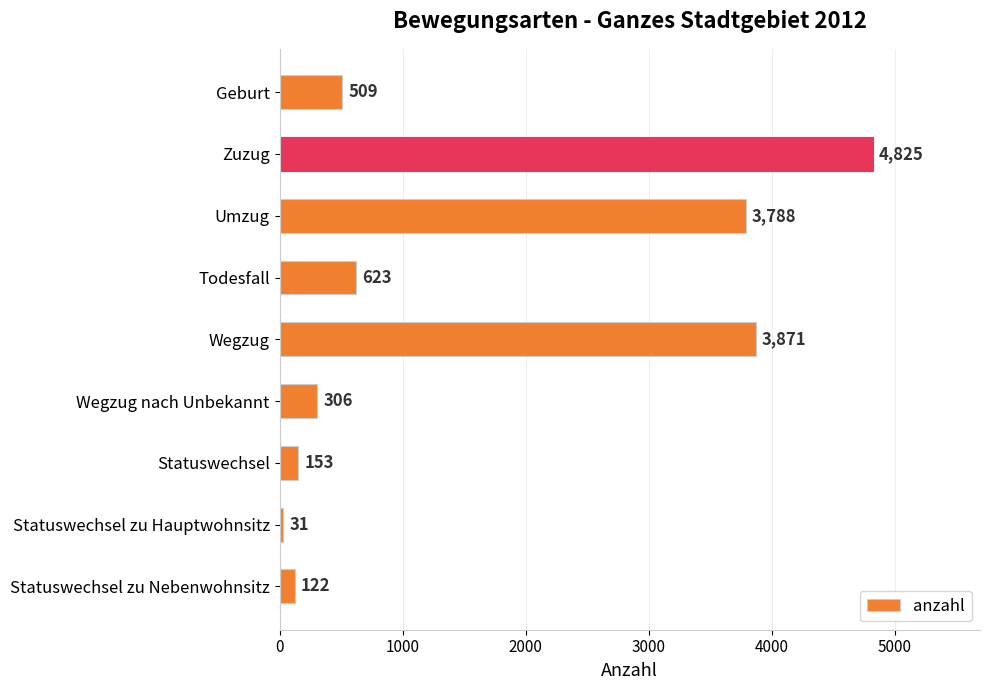

What is the label of the 9th bar from the top?

Statuswechsel zu Nebenwohnsitz